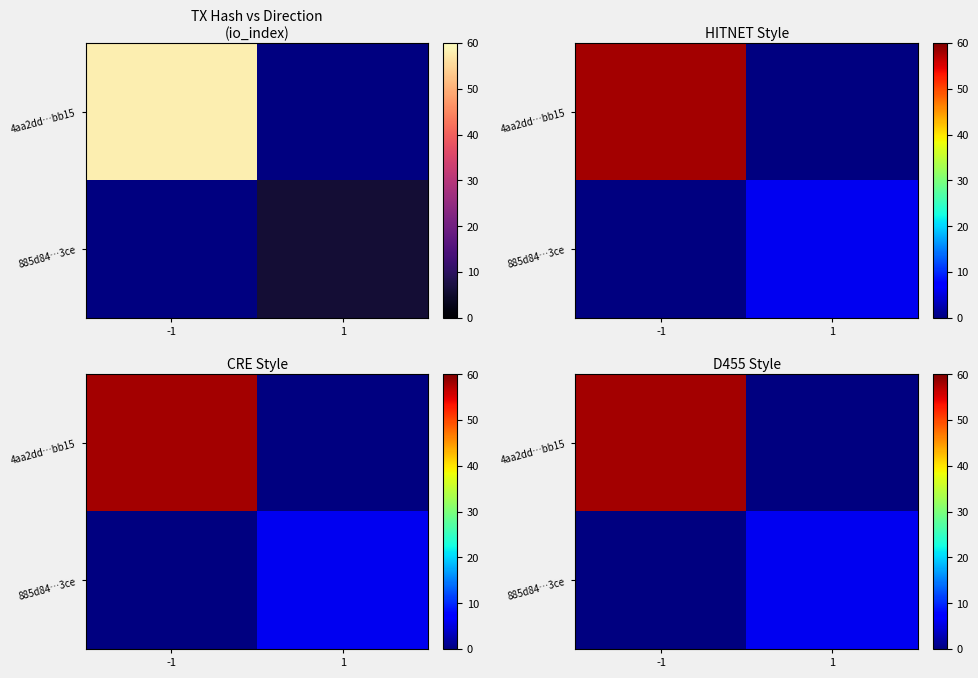

Count the number of categories in the chart.

2